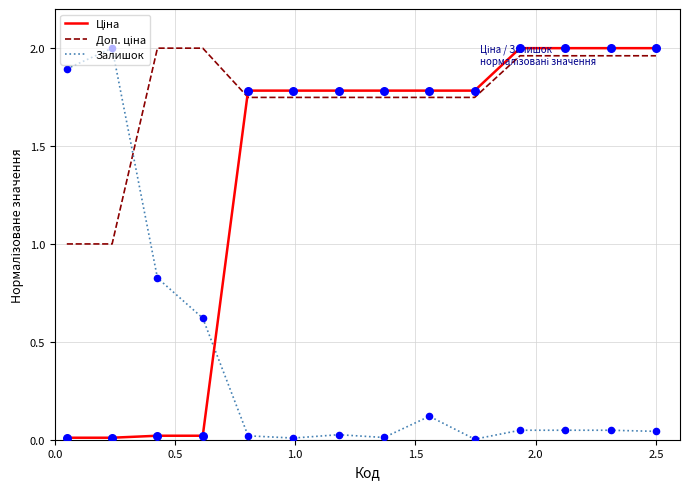

How many lines are shown in the chart?

3